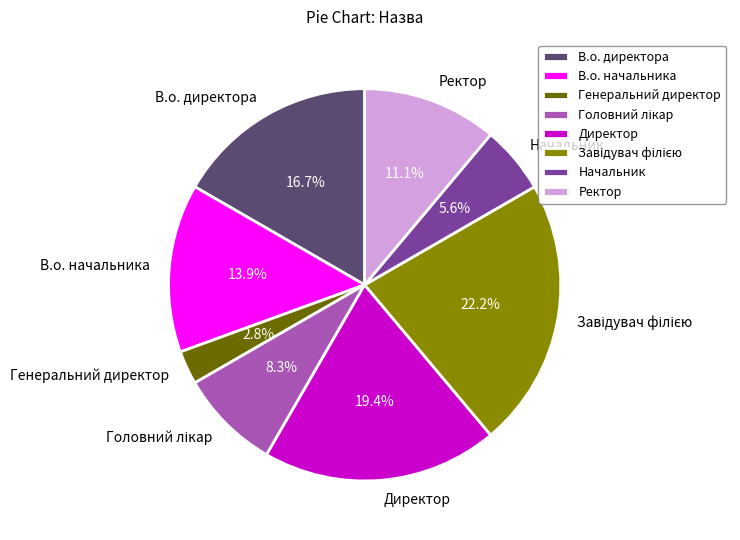

Combined, do В.о. директора and Ректор account for over 50%?

No